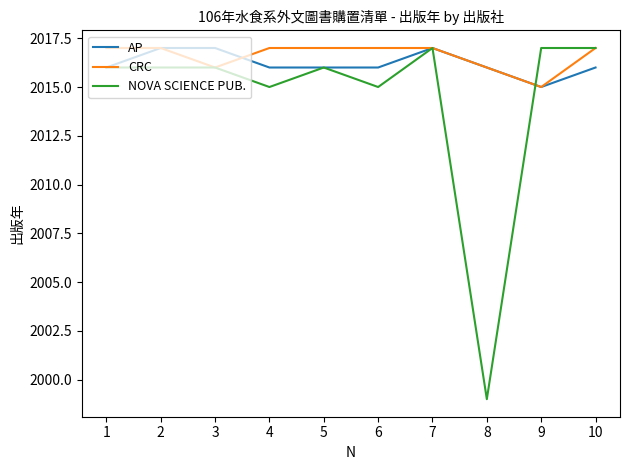

Reading left to right, what are all the values shown in this chart?

AP: 1=2016	2=2017	3=2017	4=2016	5=2016	6=2016	7=2017	8=2016	9=2015	10=2016
CRC: 1=2017	2=2017	3=2016	4=2017	5=2017	6=2017	7=2017	8=2016	9=2015	10=2017
NOVA SCIENCE PUB.: 1=2016	2=2016	3=2016	4=2015	5=2016	6=2015	7=2017	8=1999	9=2017	10=2017